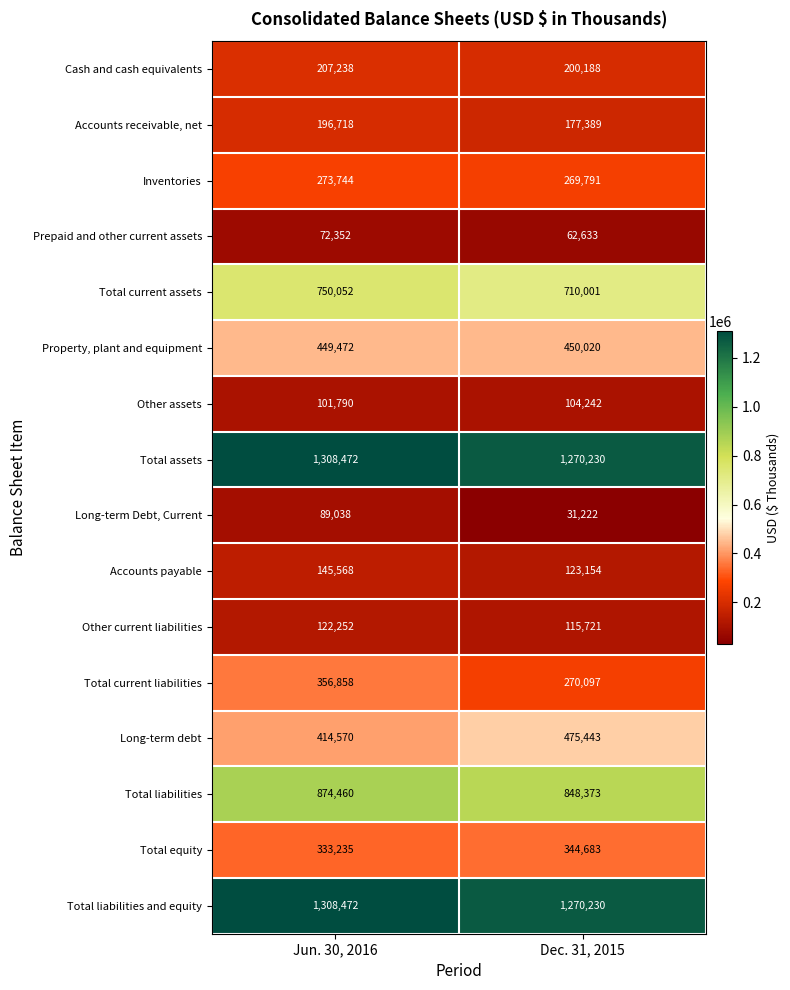

At which label does Total liabilities reach its peak?

Jun. 30, 2016